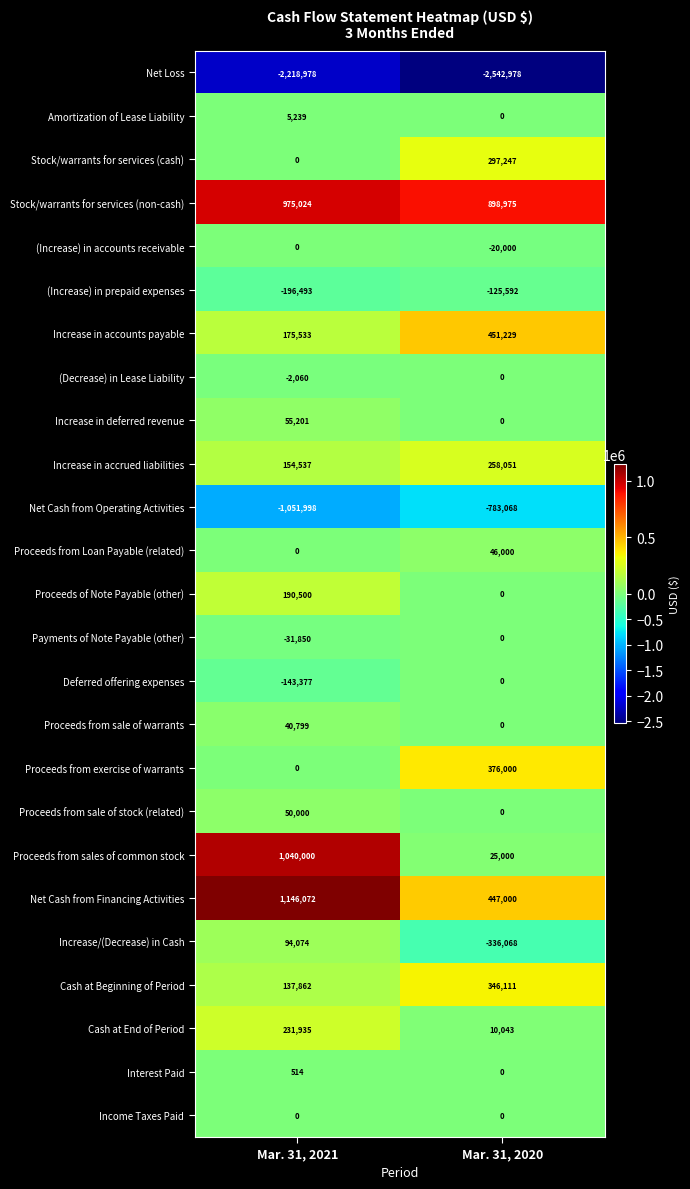

The Proceeds of Note Payable (other) series shows 190500 at Mar. 31, 2021. True or false?

True